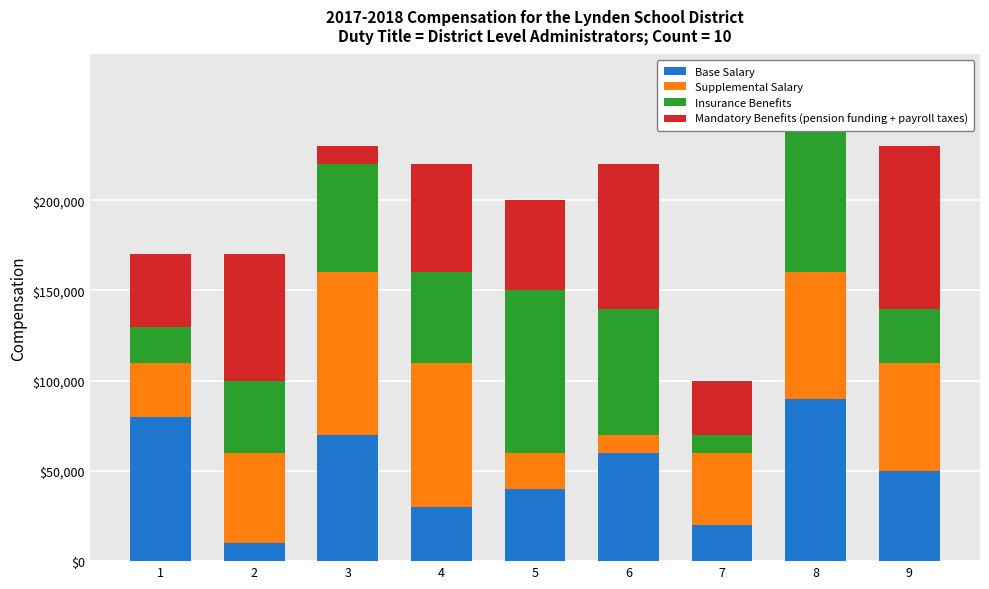

What is the difference between the Base Salary values at 6 and 8?

30000